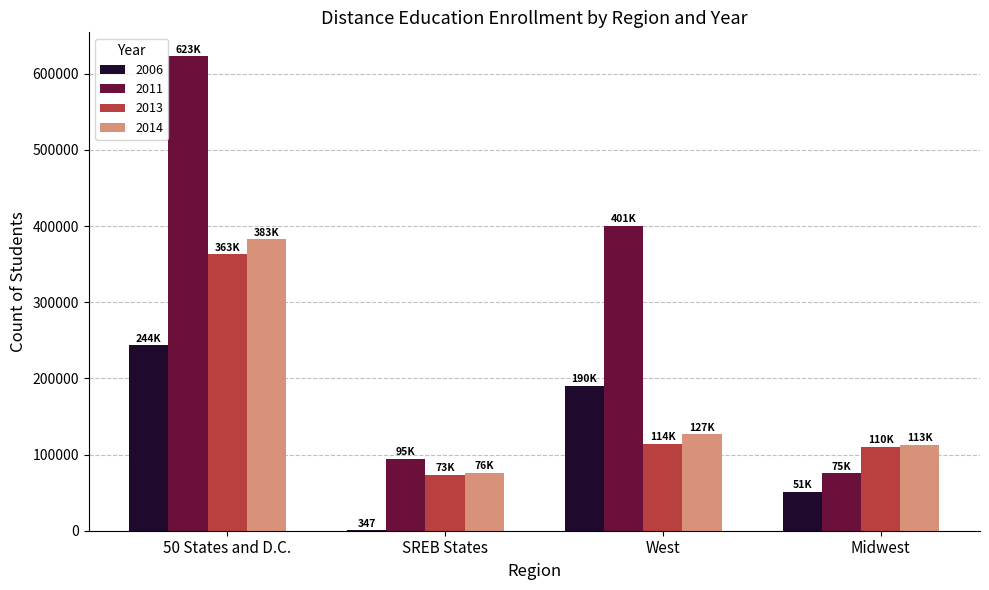

What is the total value across all series at SREB States?

244338